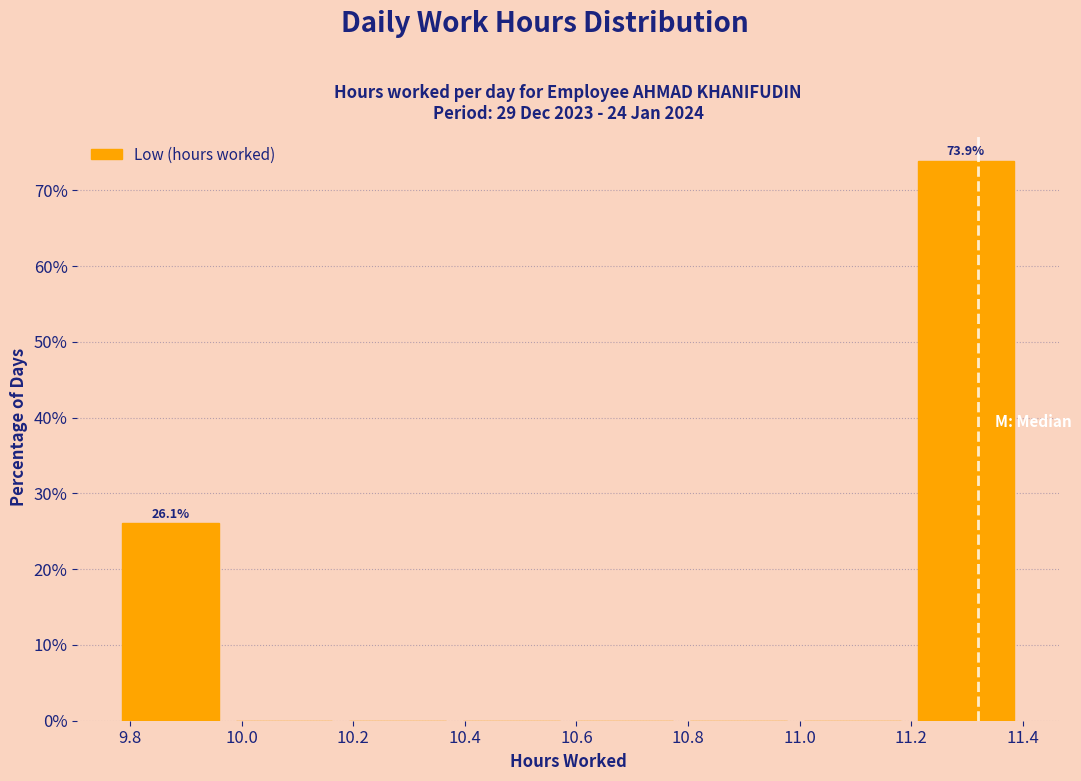

Over which range of the x-axis is the bar tallest?

11.20 to 11.40